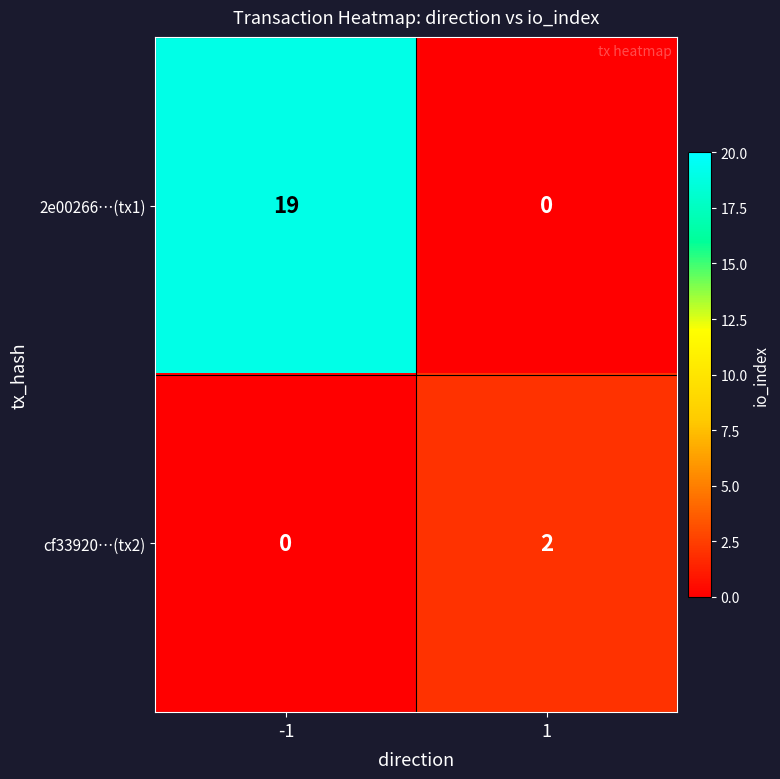

Read the 2e00266…(tx1) value at -1, to the nearest 10.

20